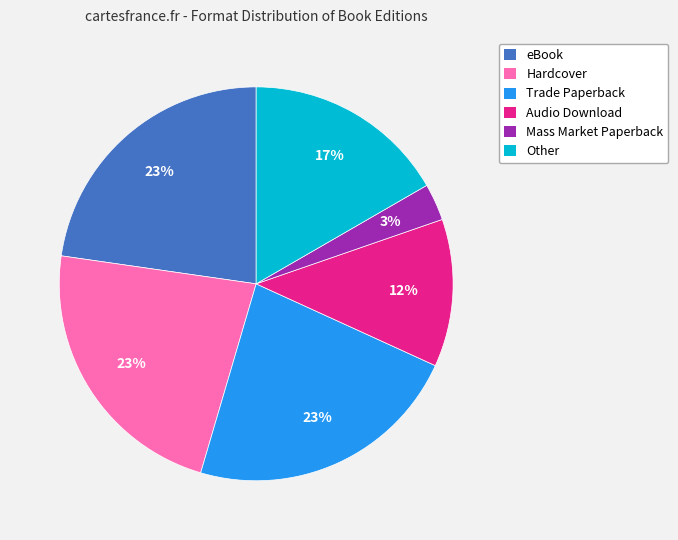

Is the sum of Hardcover and Other greater than half?

No